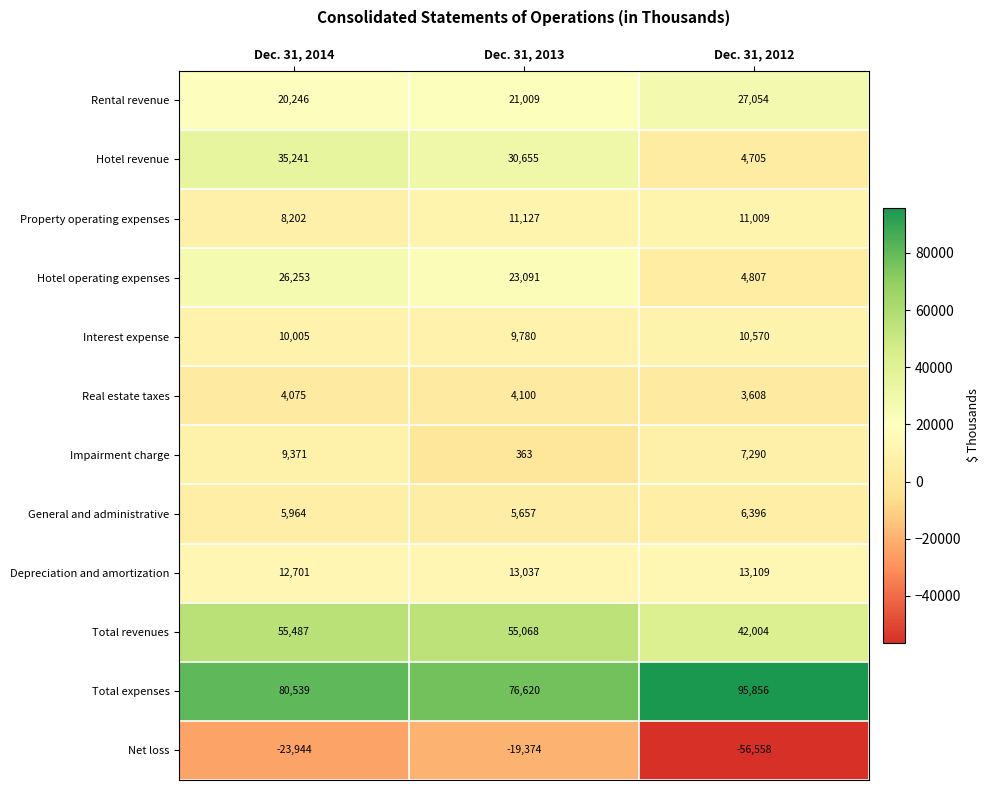

How many Depreciation and amortization values are between 12701 and 13109?

3